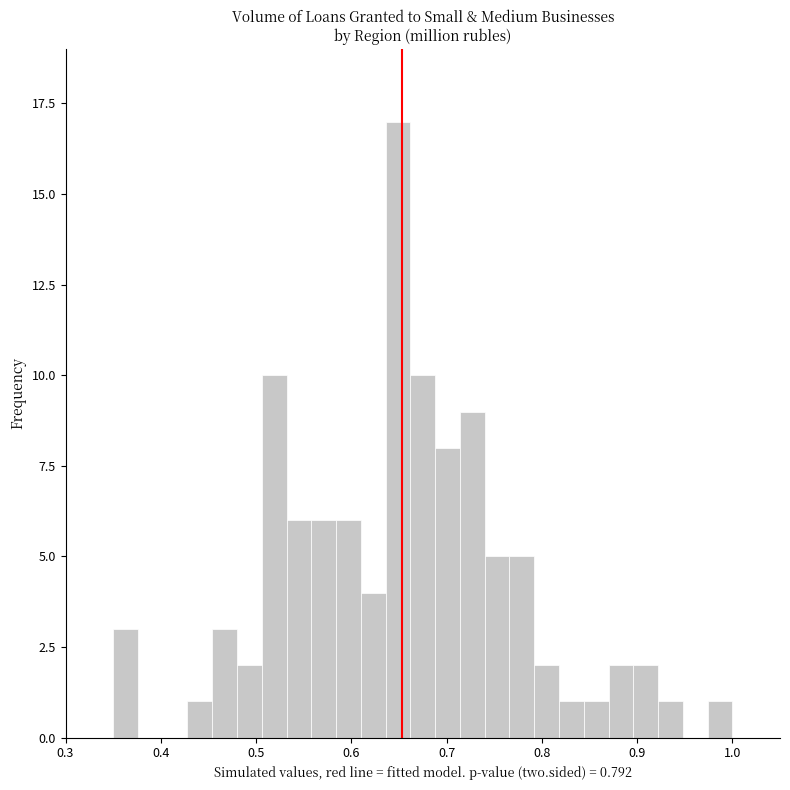

Read against the x-axis, roughly where is the centre of the tallest bar?

0.65